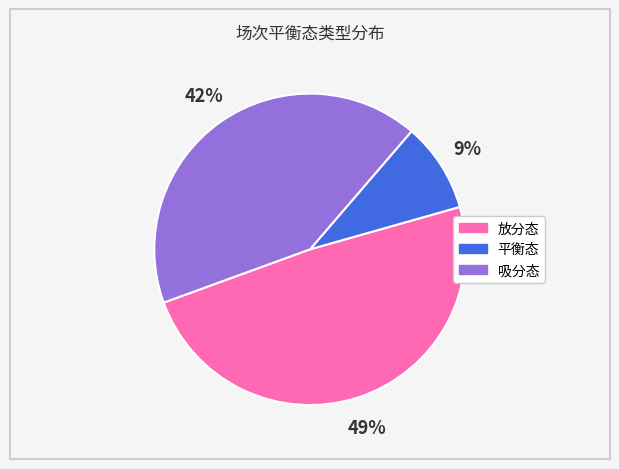

Approximately how many times larger is the value at 平衡态 compared to 吸分态?

0.2